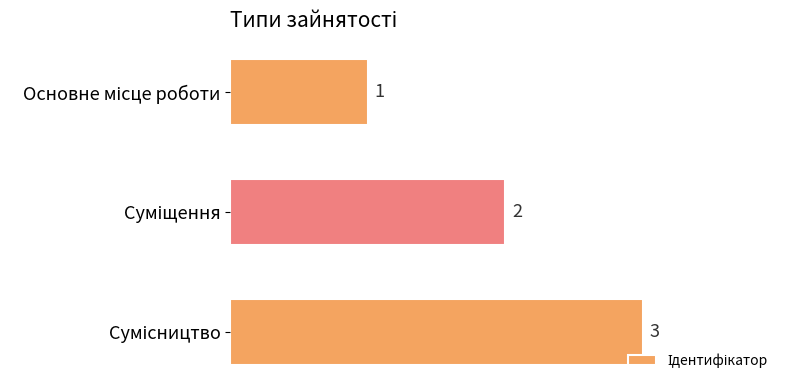

Count the values in the range 1 to 3.

3